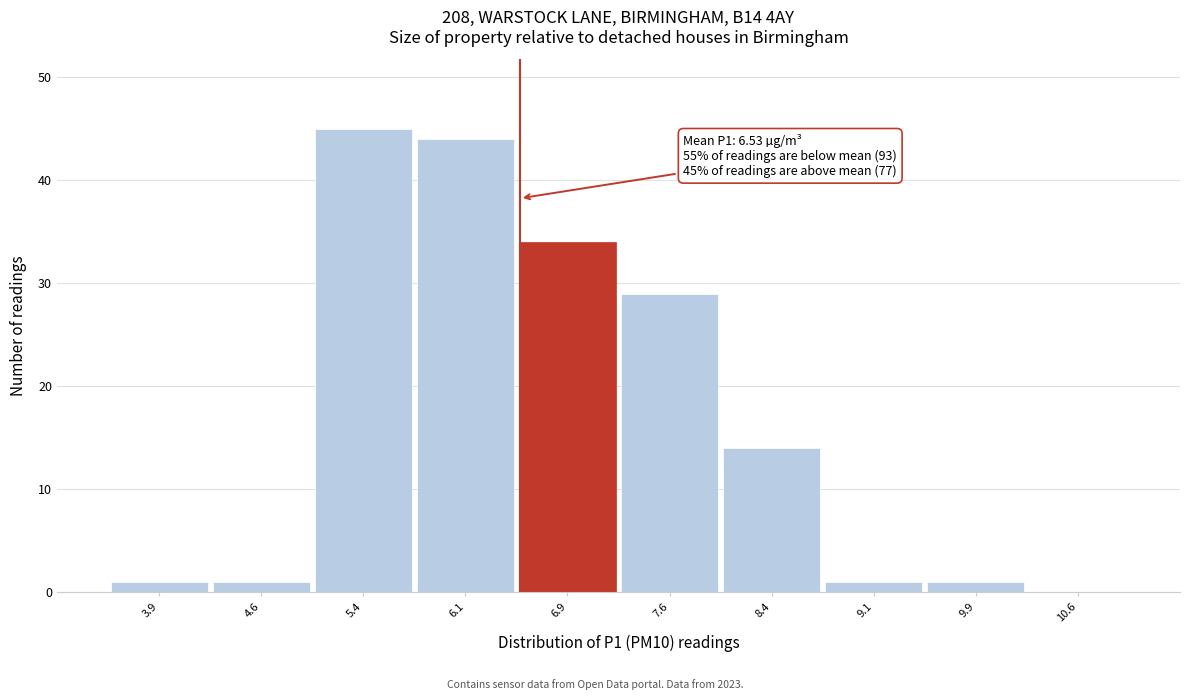

Which range on the x-axis has the tallest bar?

5.00 to 5.75